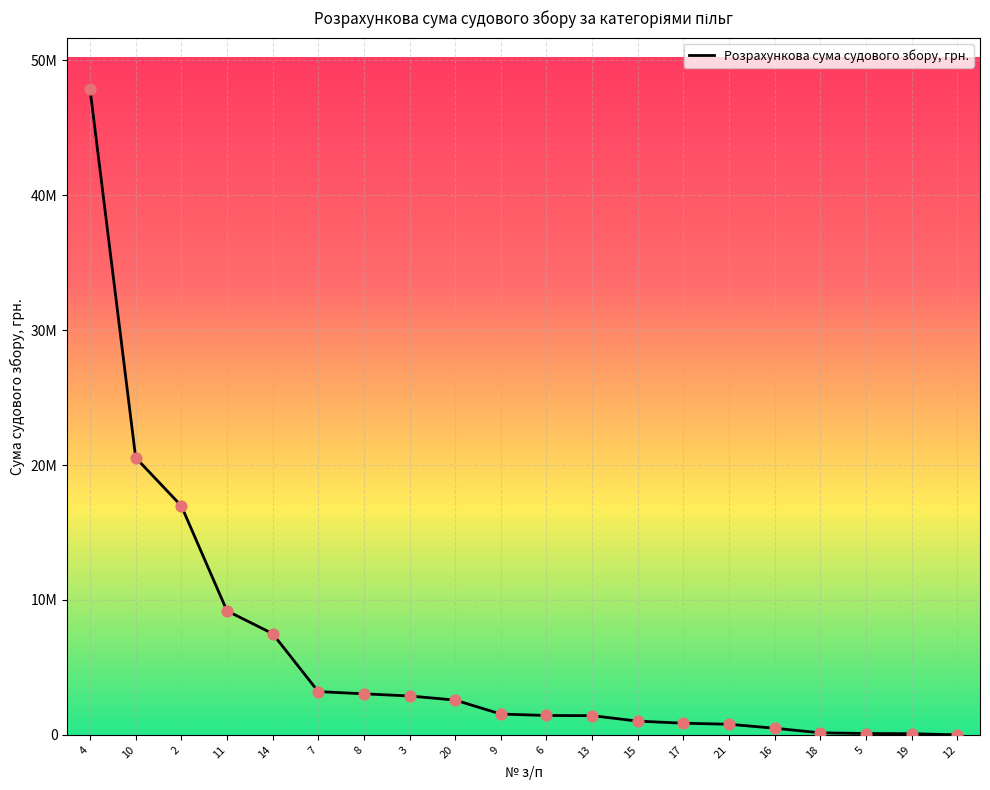

Approximately how many times larger is the value at 4 compared to 9?

30.9